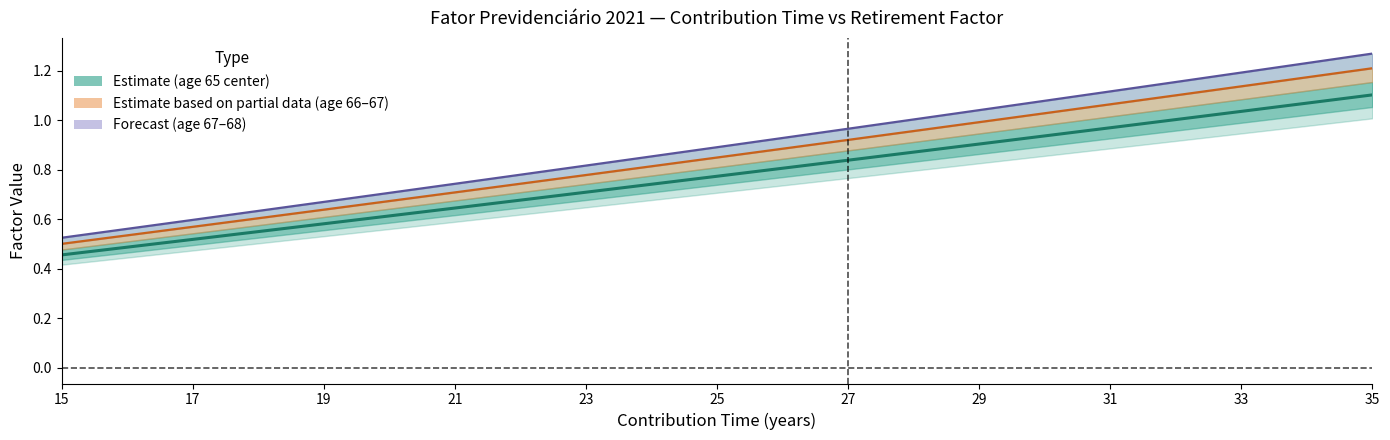

At which category does the chart reach its minimum across all series?

15